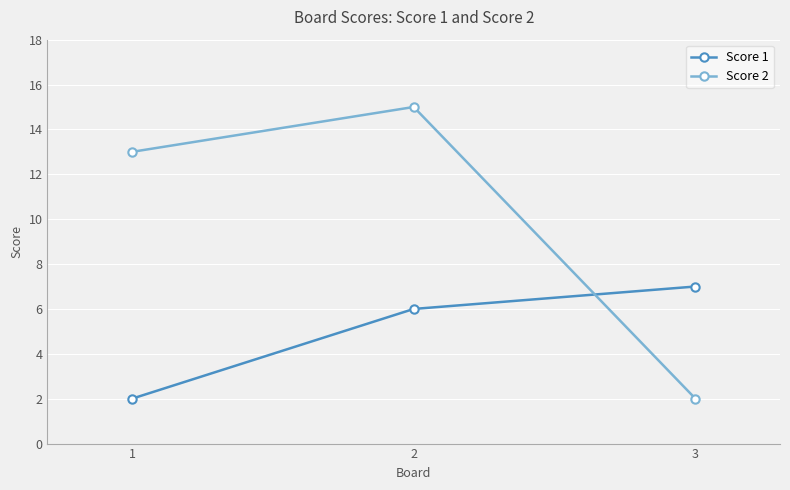

How many data points in Score 1 are less than 6?

1